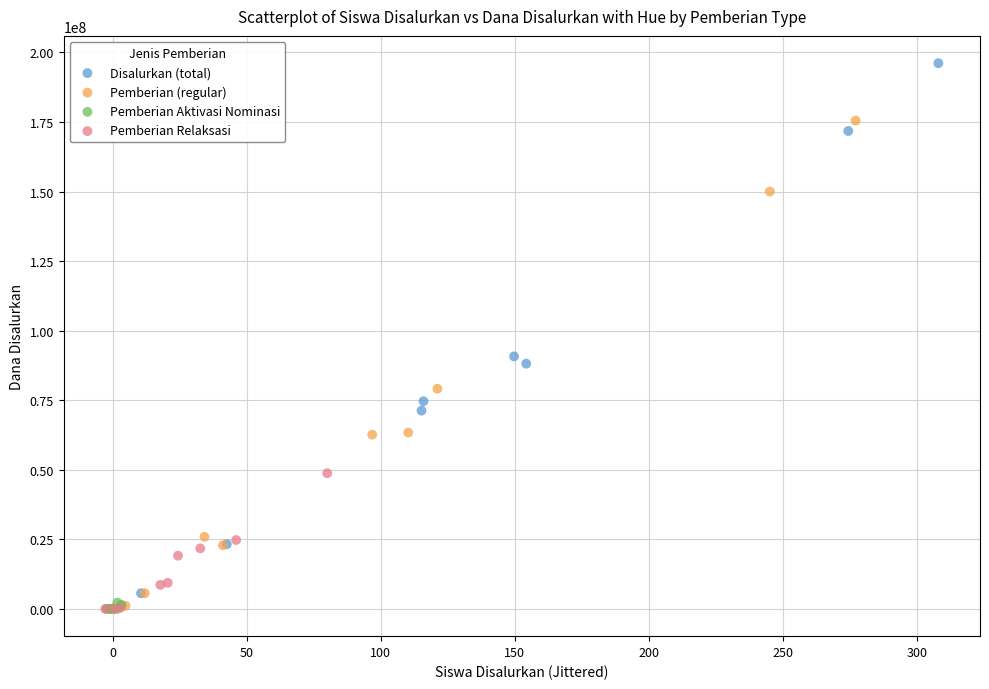

Which series has the largest Y range (max minus min)?

Disalurkan (total)